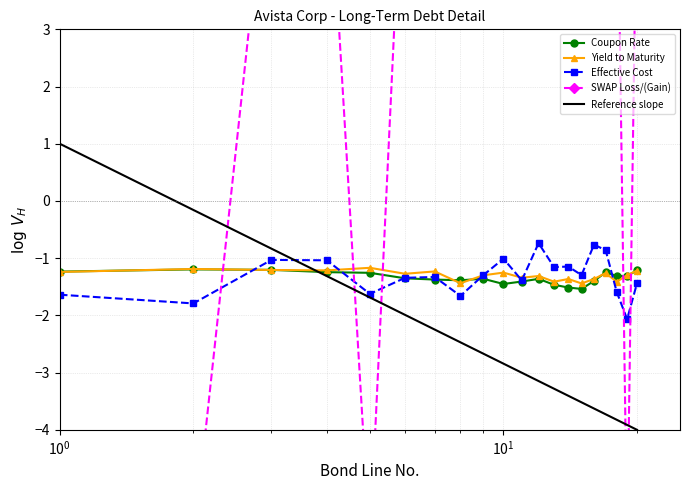

What is the value of the Yield to Maturity point at the 15th from the left?

-1.4